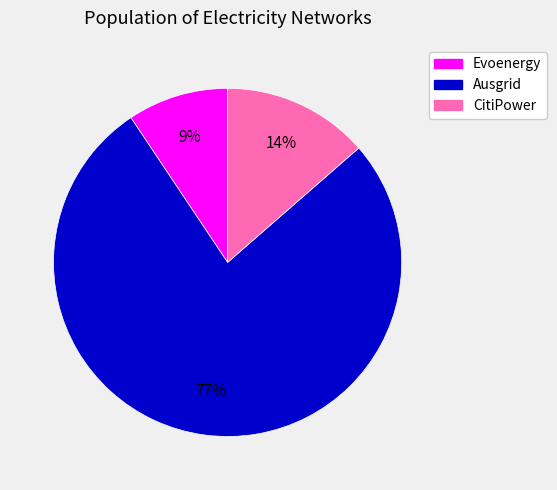

Is there any slice that represents more than half of the pie?

Yes